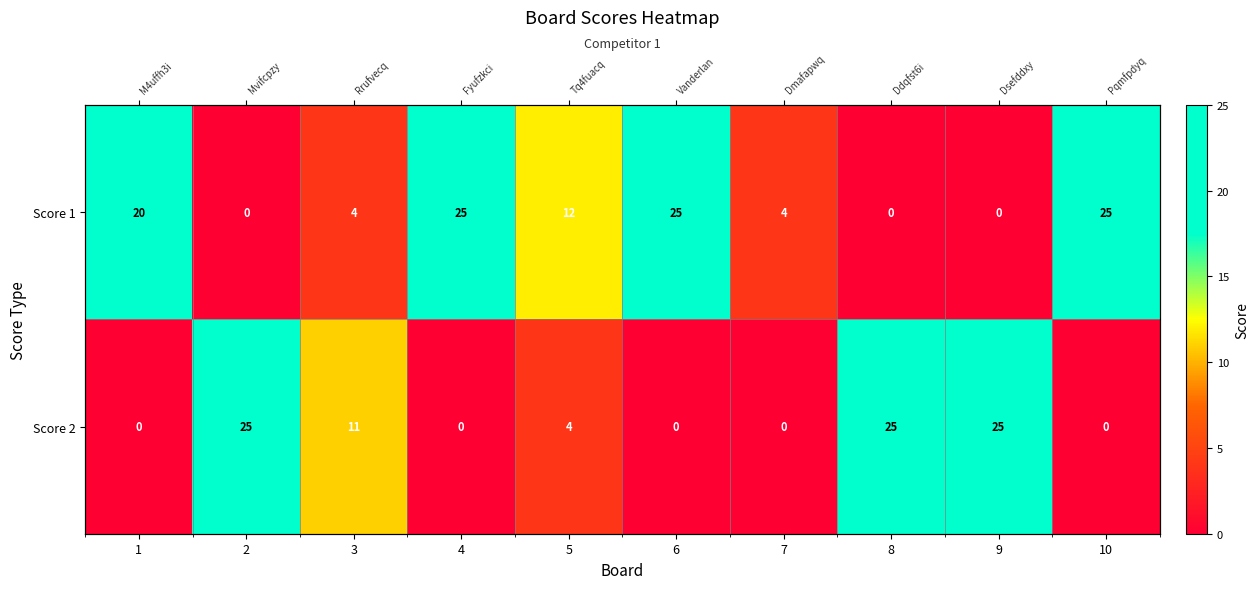

At which category is the sum across all series the highest?

2